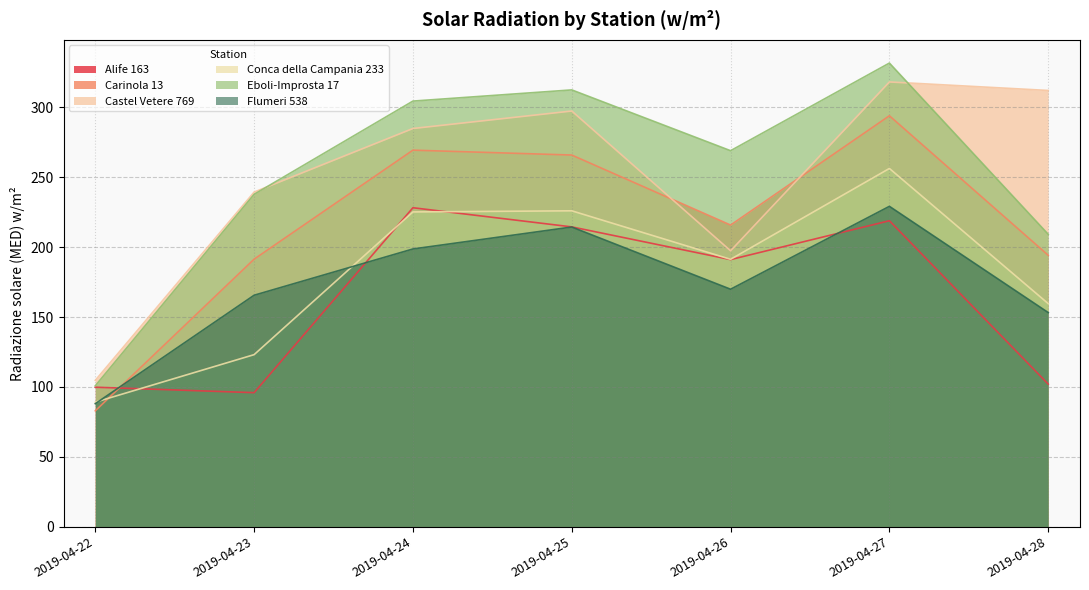

True or false: Eboli-Improsta 17 and Flumeri 538 cross at least once.

False